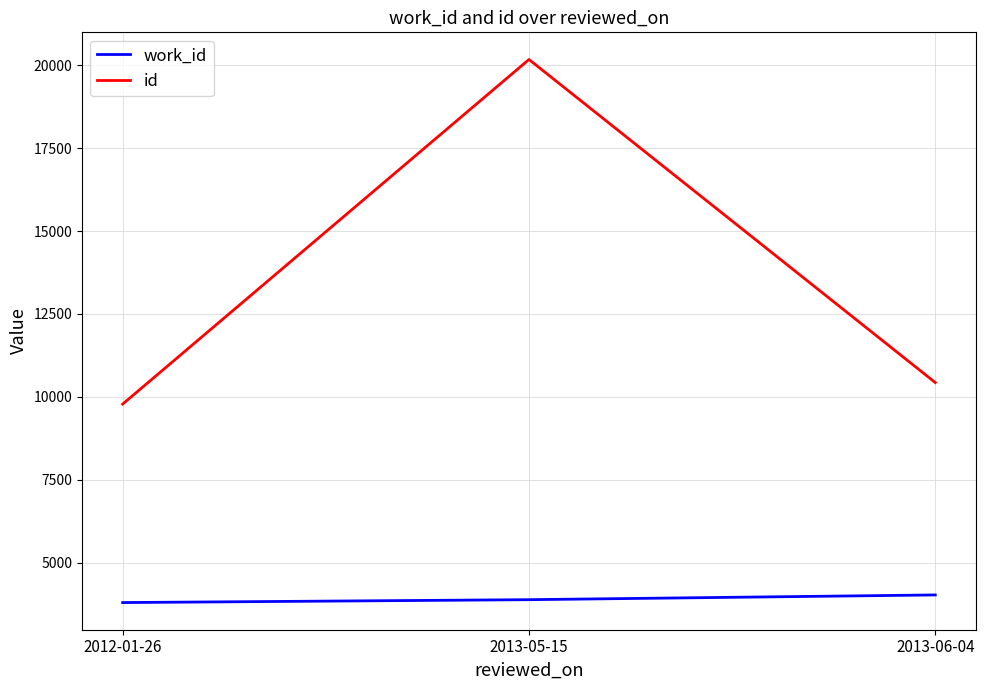

What is the sum of the work_id values at 2012-01-26 and 2013-06-04?

7824